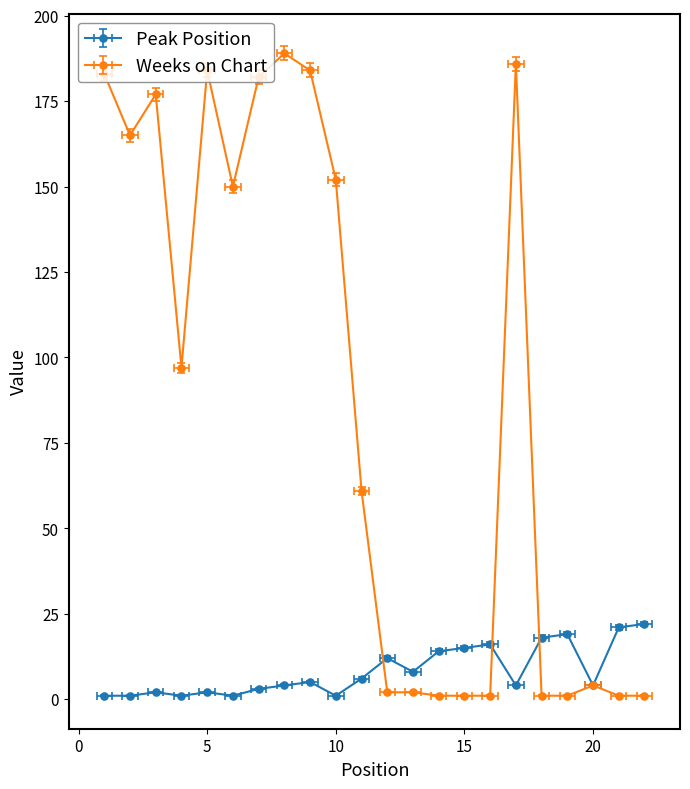

Rank the series by their average value, from lowest to highest.

Peak Position, Weeks on Chart